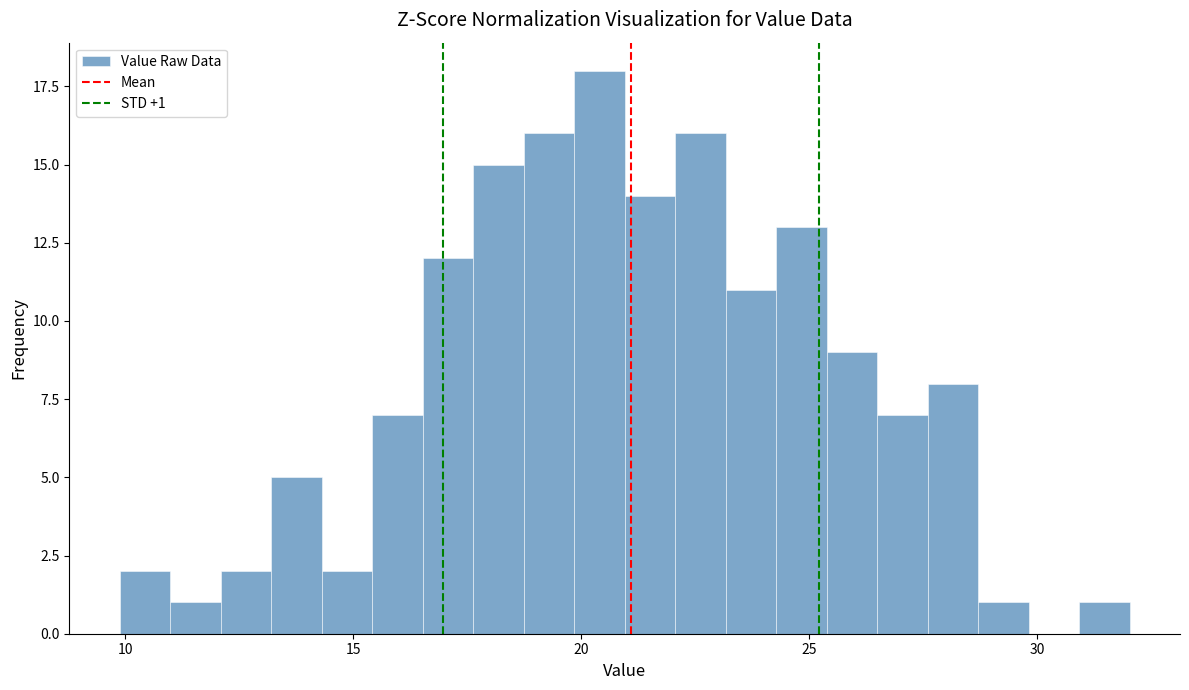

Around what value on the x-axis is the tallest bar? Give the approximate position of its centre, as read against the axis.

20.5